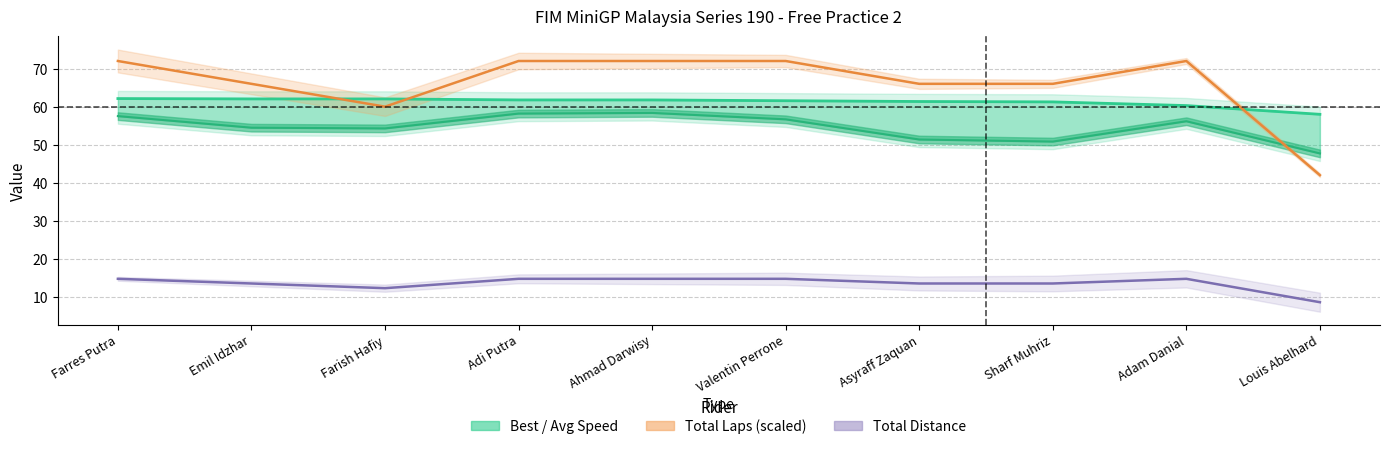

What is the greatest value displayed?

72.0